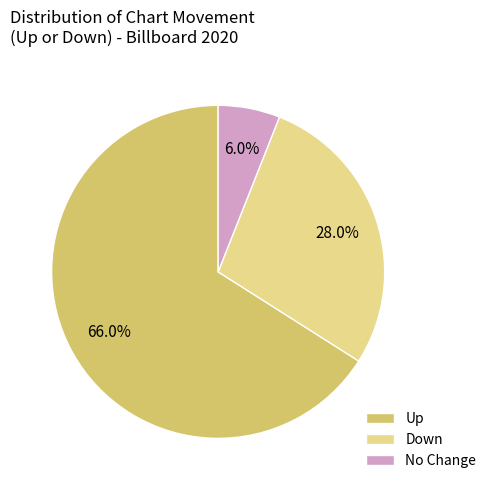

Count the number of slices in the pie.

3